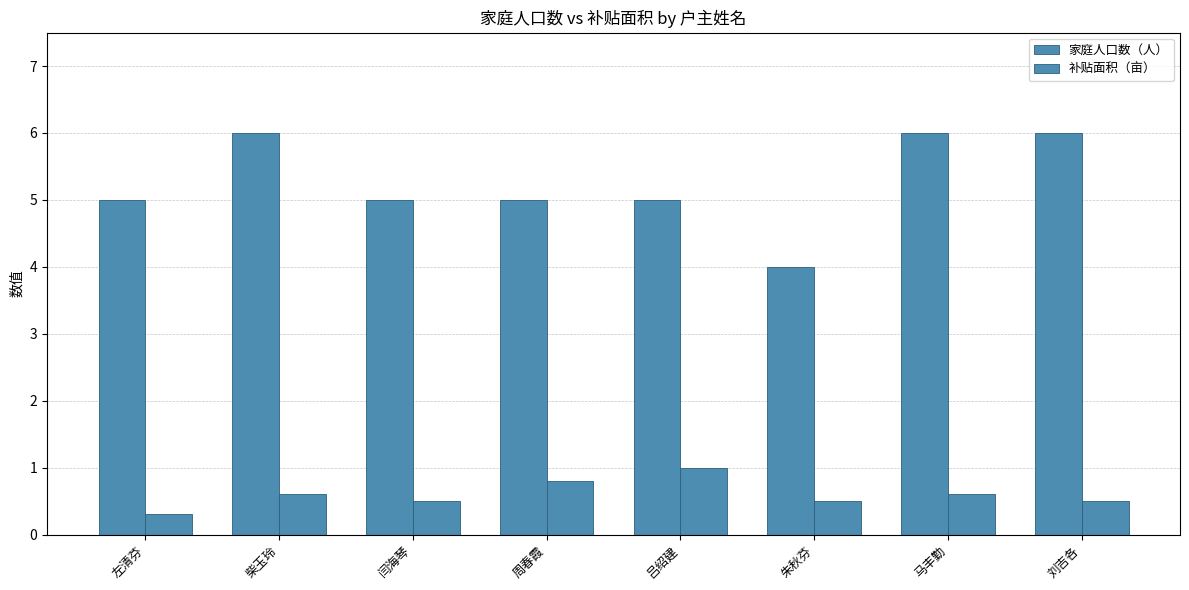

The value of 家庭人口数（人） at 马丰勤 is 6.0. True or false?

True